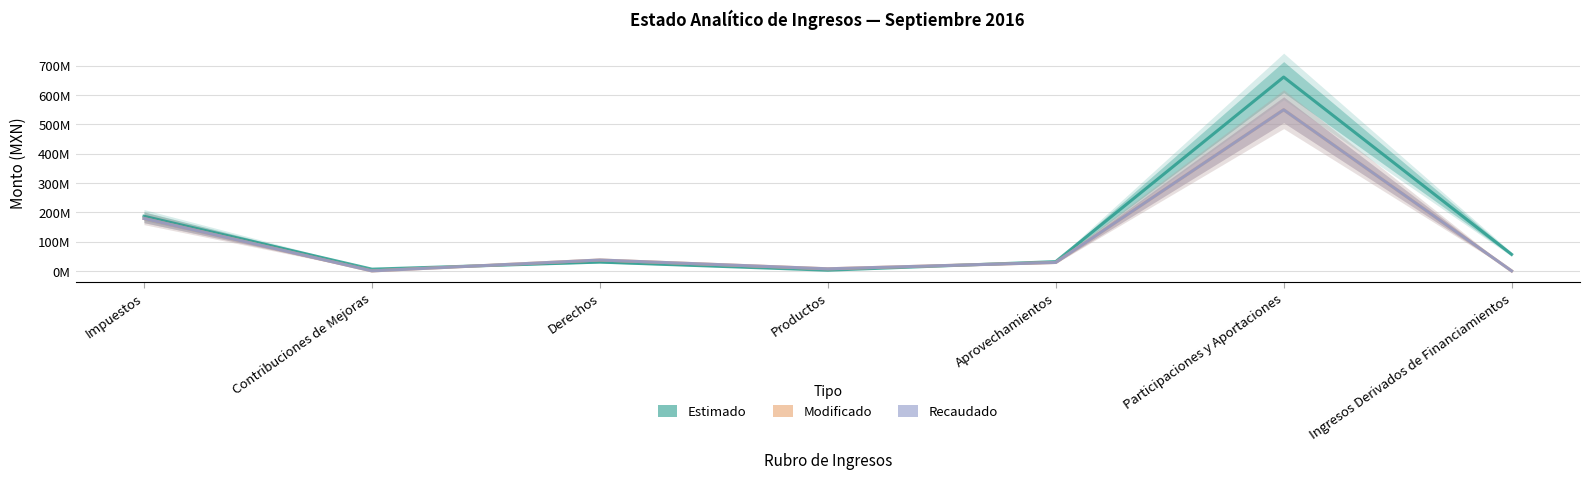

How many values in the Estimado series are below 31?

3